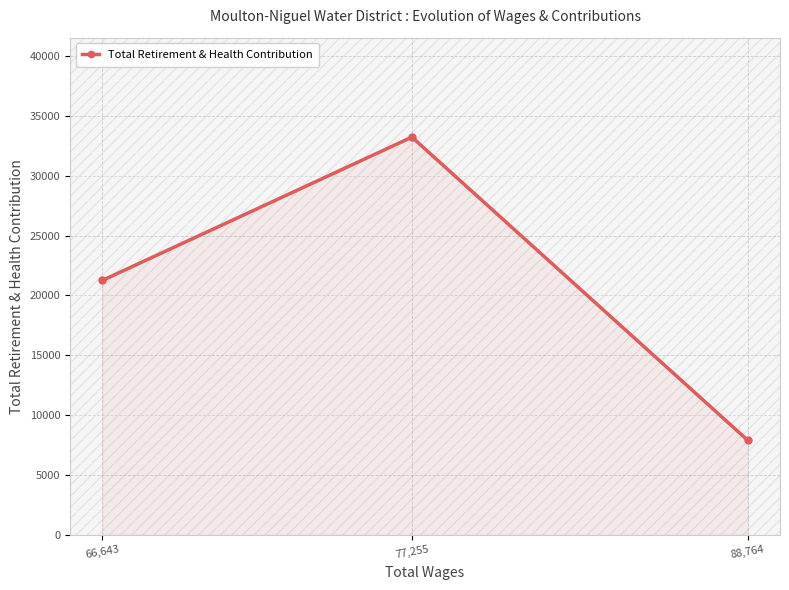

The value at 88,764 is 7902. True or false?

True